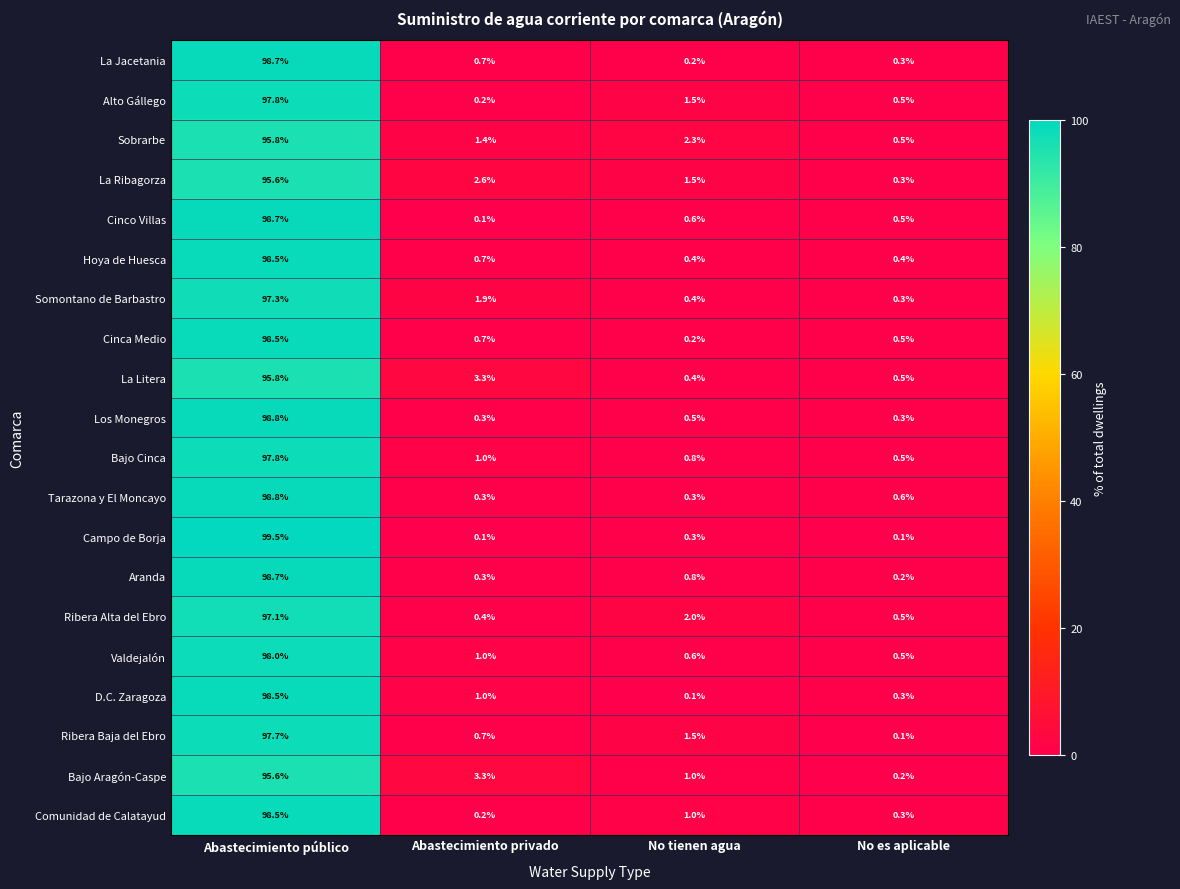

At which category is the sum across all series the highest?

Abastecimiento público